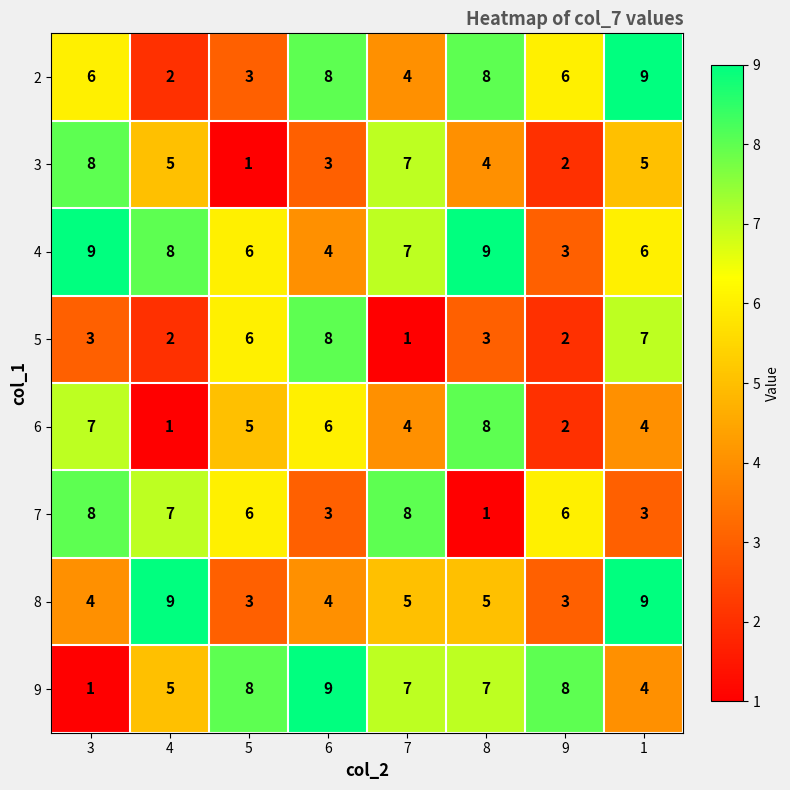

What is the average value of the 6 series?

5